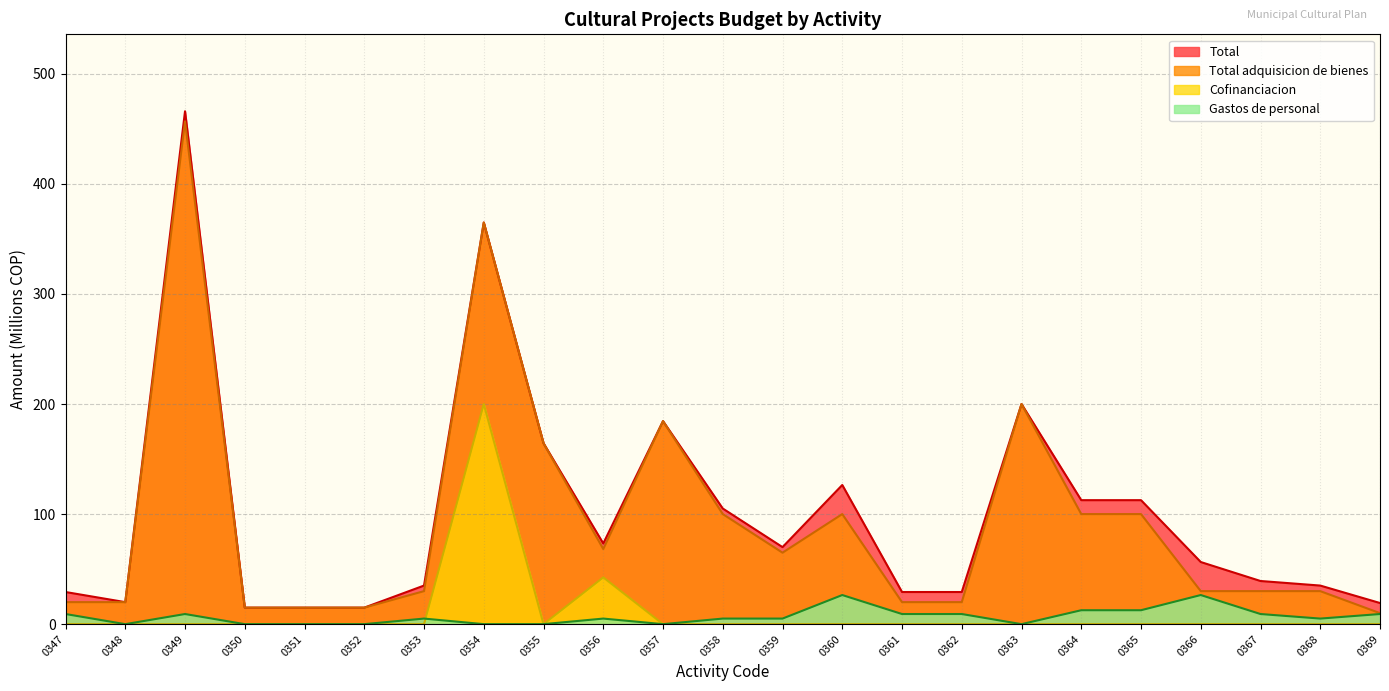

What is the difference between the Total values at 0357 and 0365?

71.8